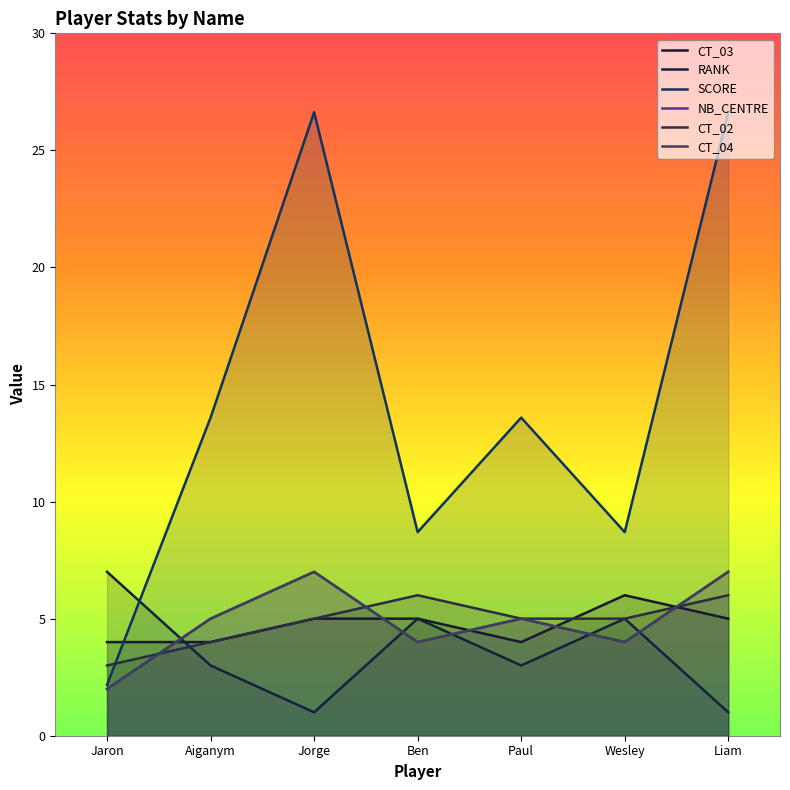

Does the chart display data point markers on the line(s)?

No